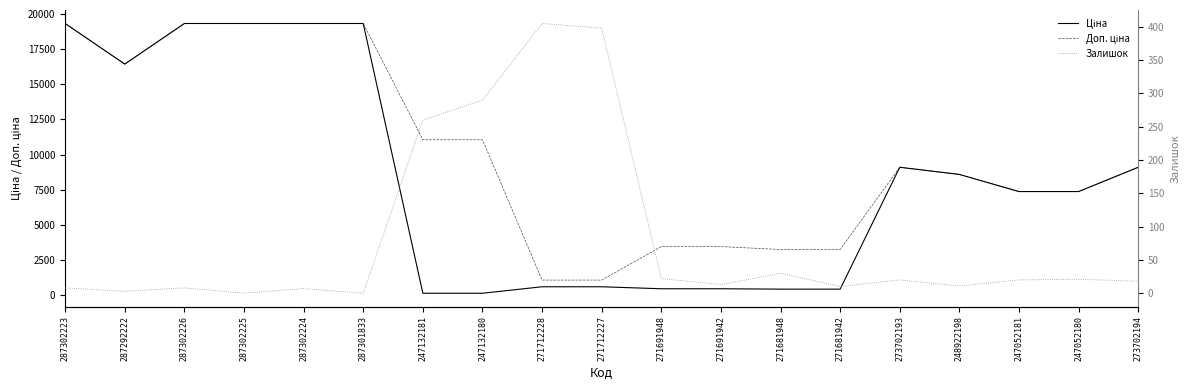

Reading left to right, transcribe all the data shown in this chart.

Ціна: 19343.1	16448.2	19343.1	19343.1	19343.1	19343.1	110.5	110.5	571.6	571.6	429.3	429.3	403.6	403.6	9092.0	8581.1	7360.2	7360.2	9092.0
Доп. ціна: 19343.1	16448.2	19343.1	19343.1	19343.1	19343.1	11055.0	11055.0	1048.0	1048.0	3434.6	3434.6	3228.8	3228.8	9092.0	8581.1	7360.2	7360.2	9092.0
Залишок: 8.0	3.0	8.0	0.0	7.0	0.0	260.0	290.0	405.0	398.0	22.0	13.0	30.0	10.0	20.0	11.0	20.0	21.0	18.0